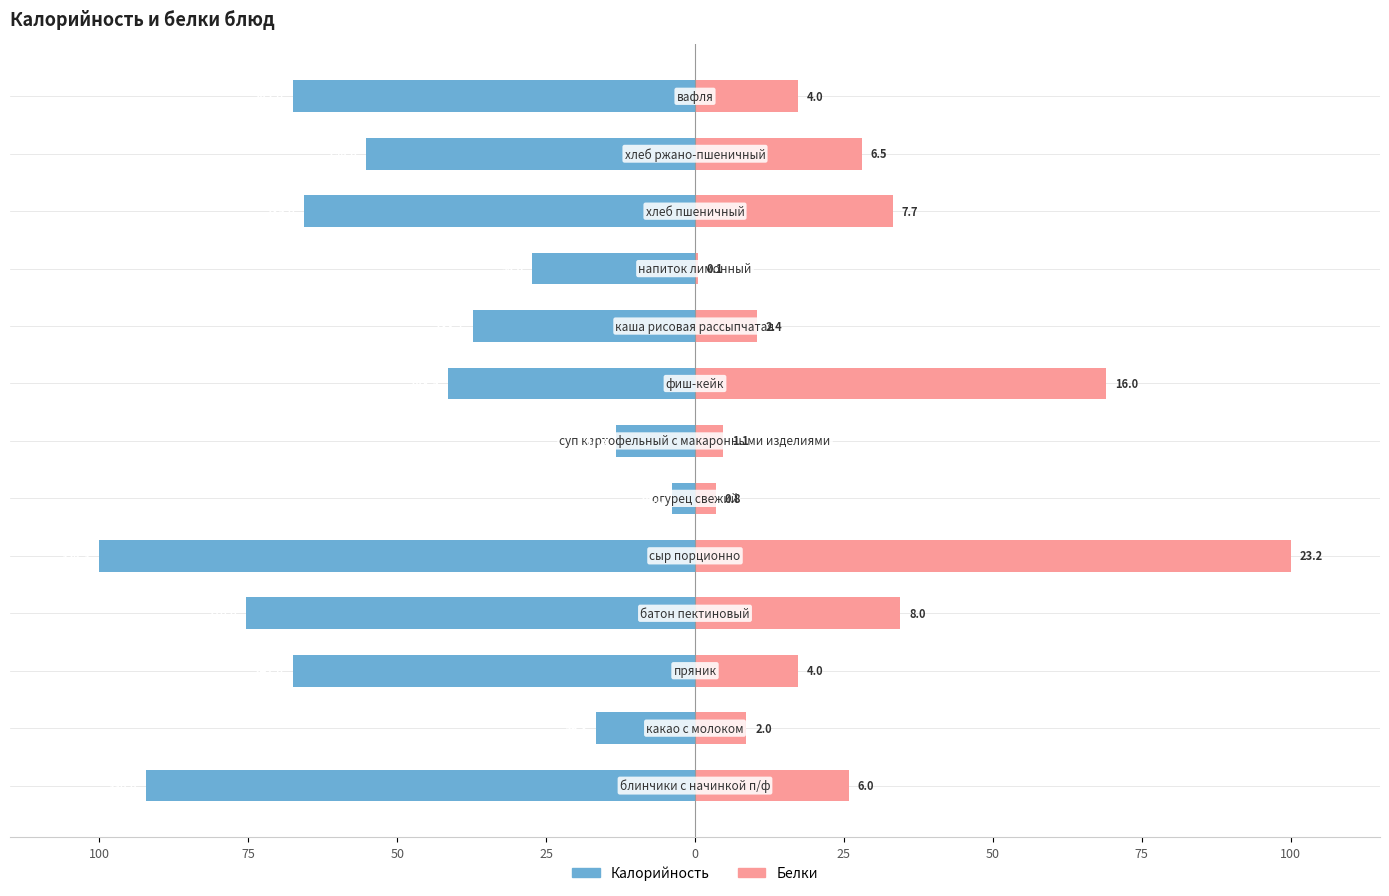

What is the difference between the maximum and second lowest values in the Белки series?

96.6